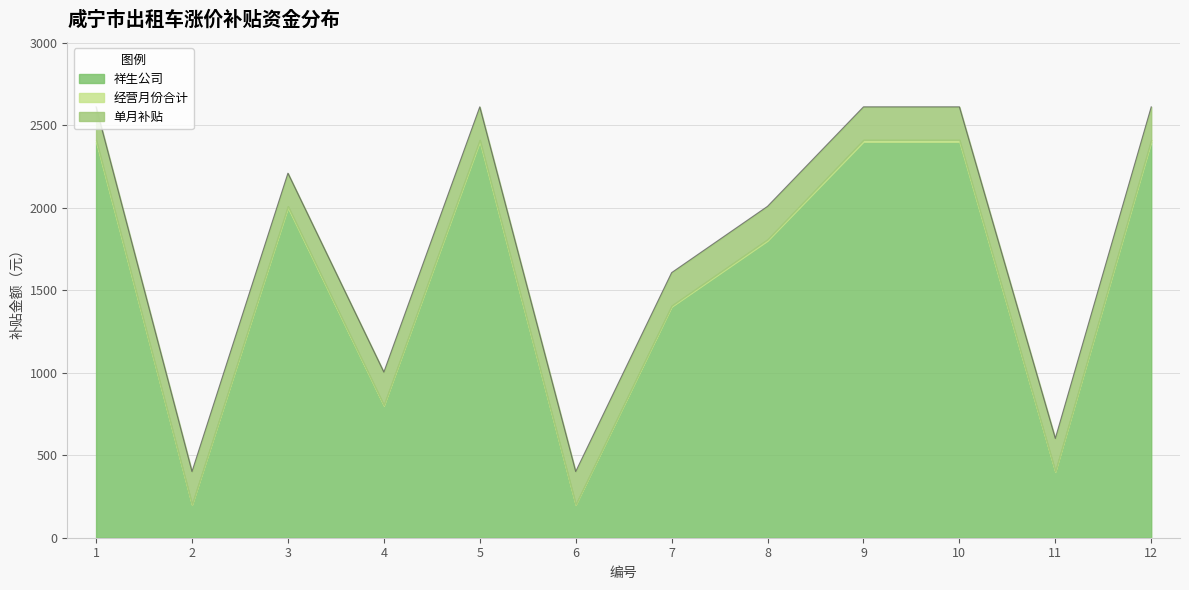

Is it true that 经营月份合计 equals 20 at 1?

False